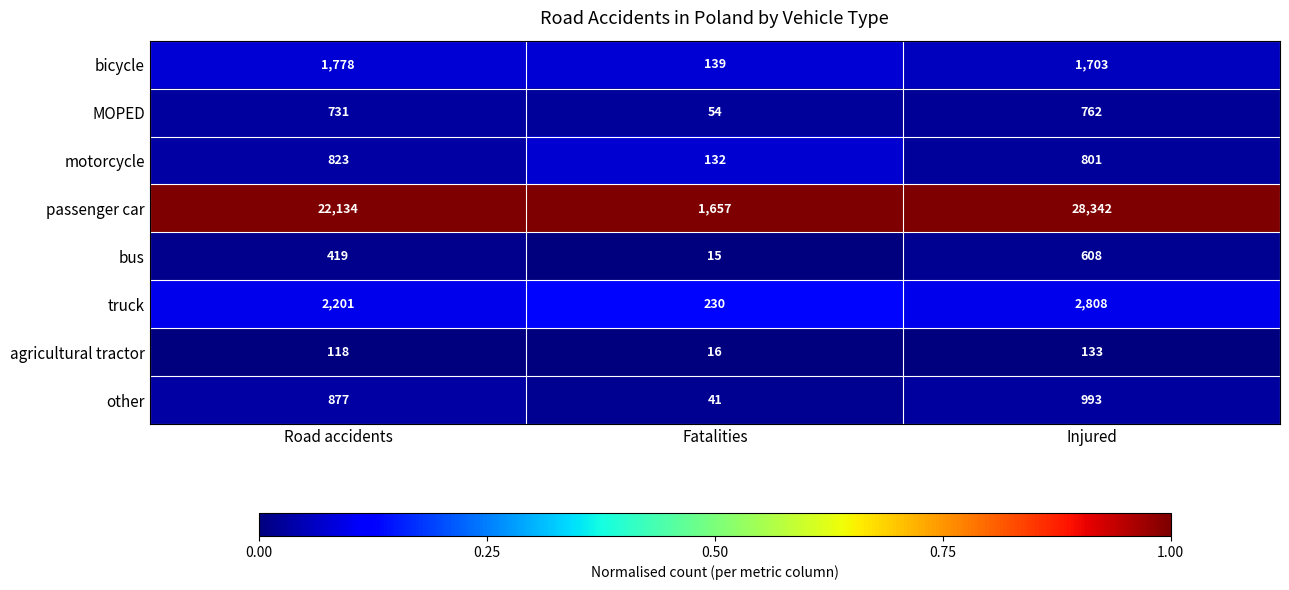

True or false: agricultural tractor has a value of 118 at Road accidents.

True